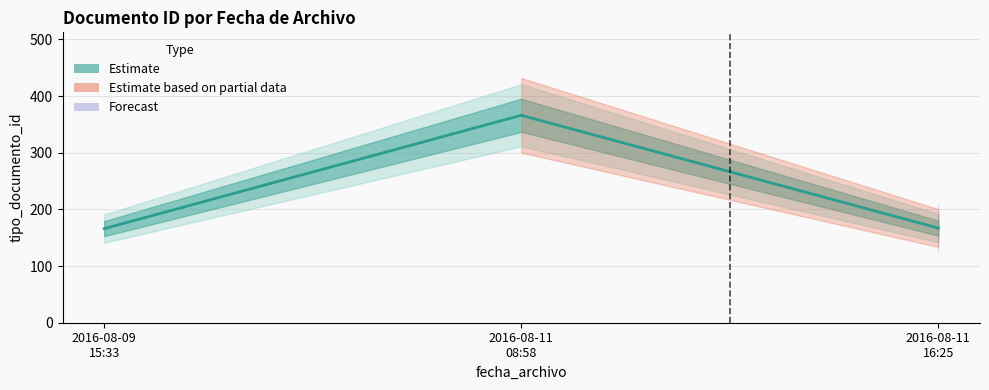

Which label corresponds to the largest value in the chart?

2016-08-11 08:58